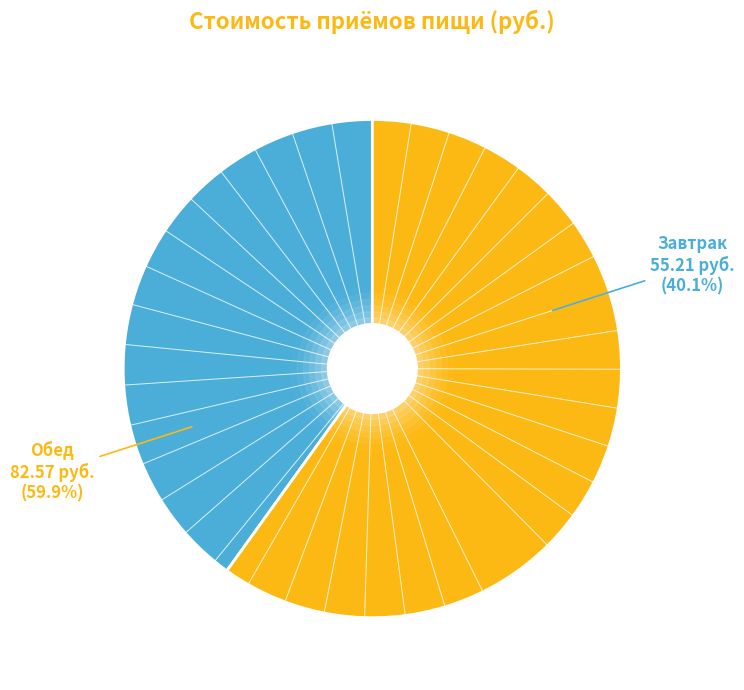

To the nearest percent, what is the average slice percentage?

50%